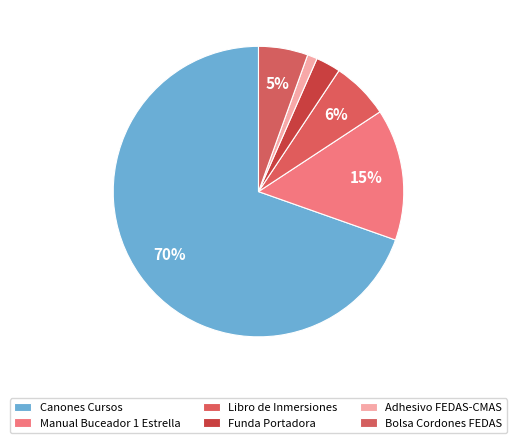

Is there a majority slice in this chart?

Yes